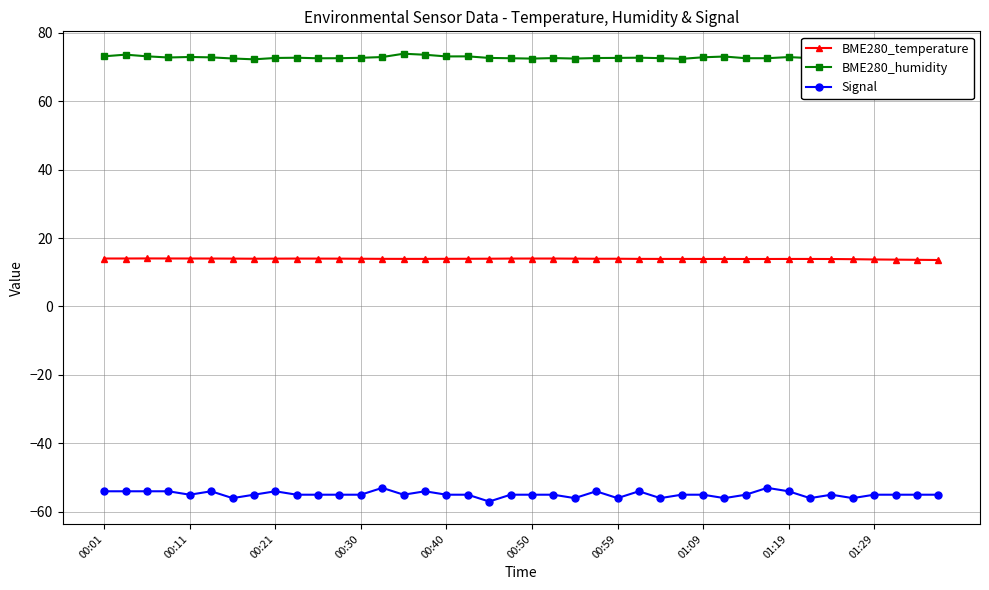

True or false: Signal has more than 2 points higher than both neighbors.

True